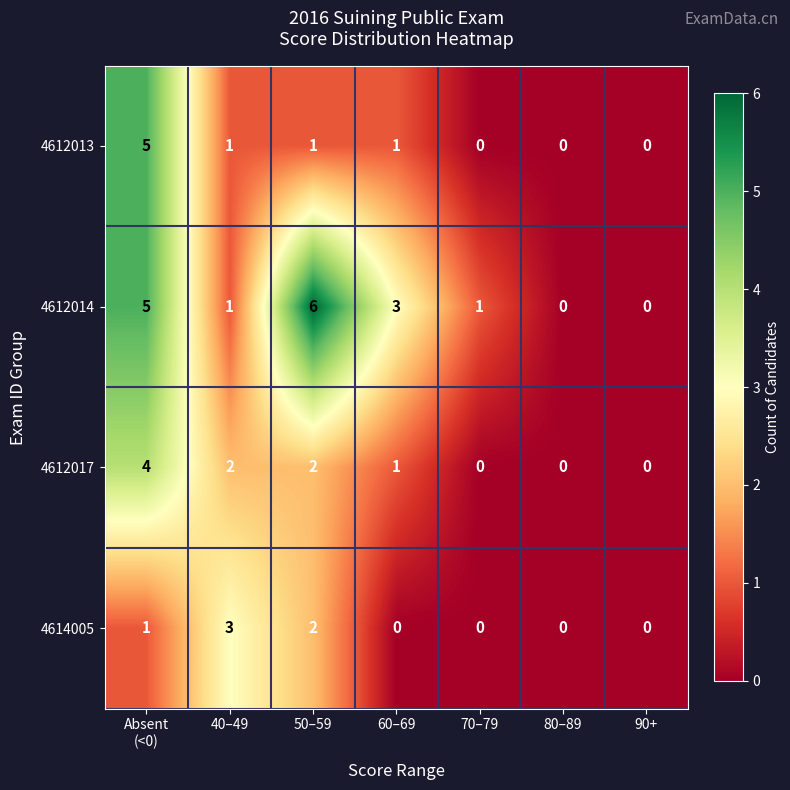

Reading left to right, transcribe all the data shown in this chart.

4612013: 5	1	1	1	0	0	0
4612014: 5	1	6	3	1	0	0
4612017: 4	2	2	1	0	0	0
4614005: 1	3	2	0	0	0	0